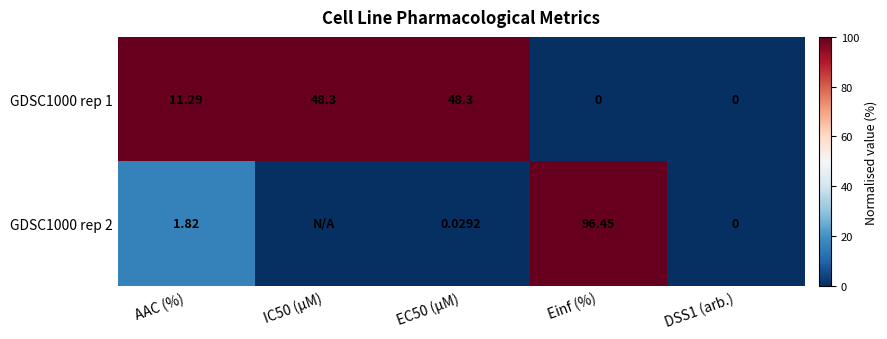

Which series changed the most between EC50 (µM) and Einf (%)?

GDSC1000 rep 2